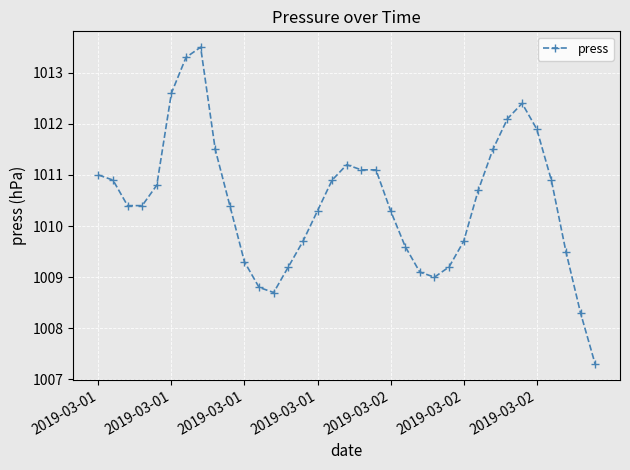

Does the chart have visible grid lines?

Yes